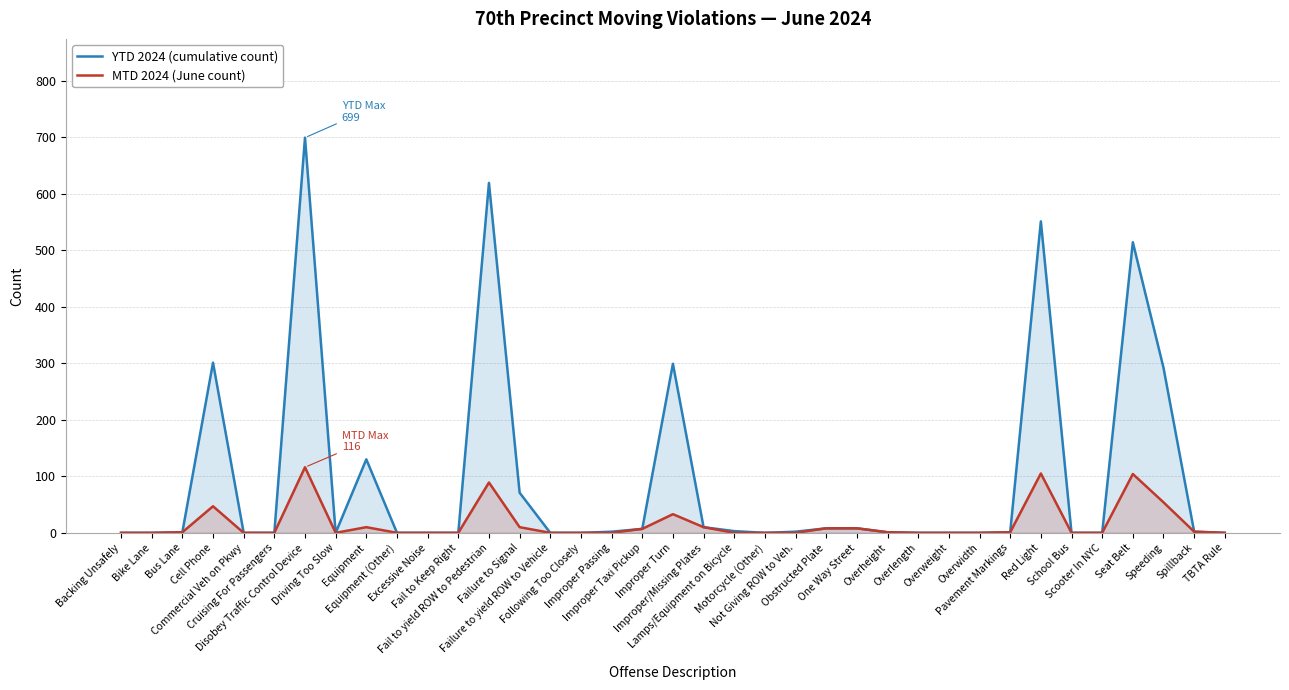

Count the number of data series in this chart.

2